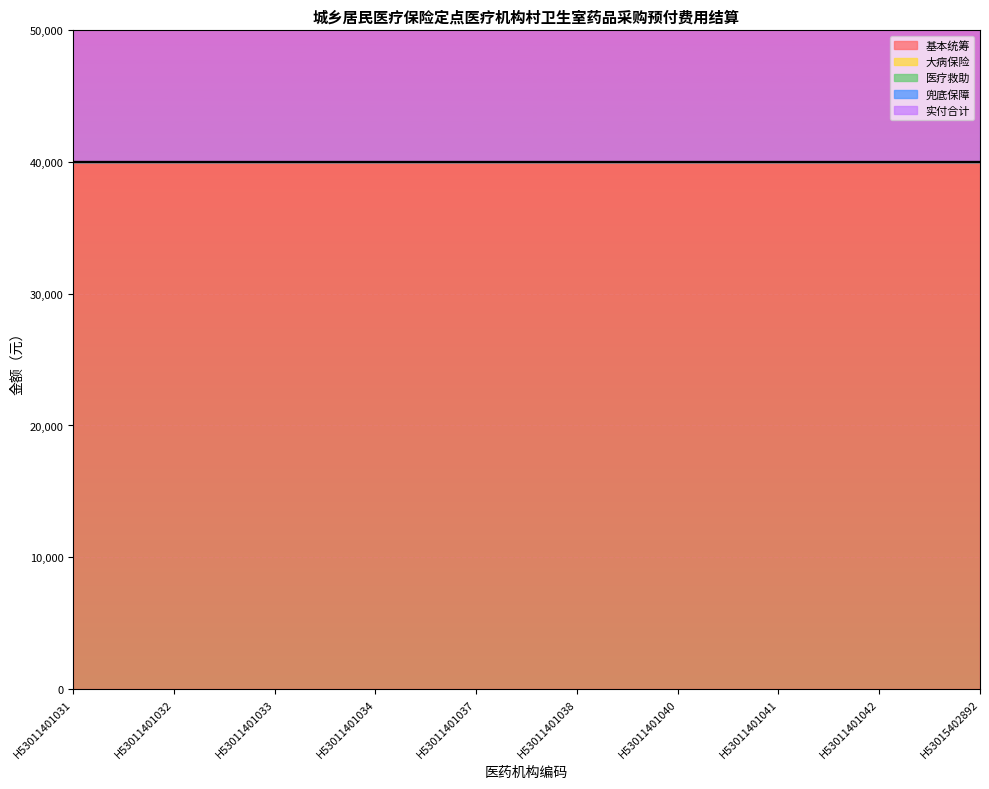

Rank the series by their maximum value, from lowest to highest.

大病保险, 医疗救助, 兜底保障, 基本统筹, 实付合计